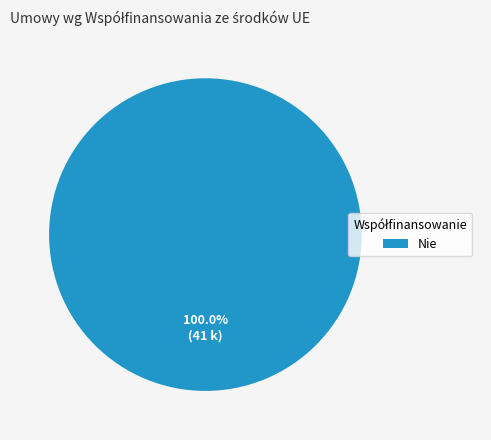

Which slice represents more than half of the pie?

Nie